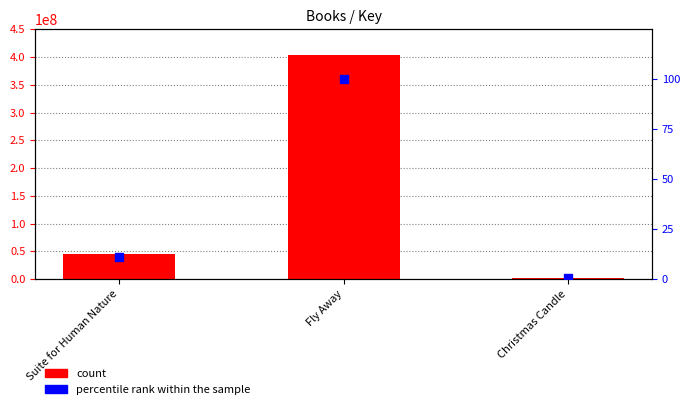

At how many categories does at least one series exceed 324324427?

1